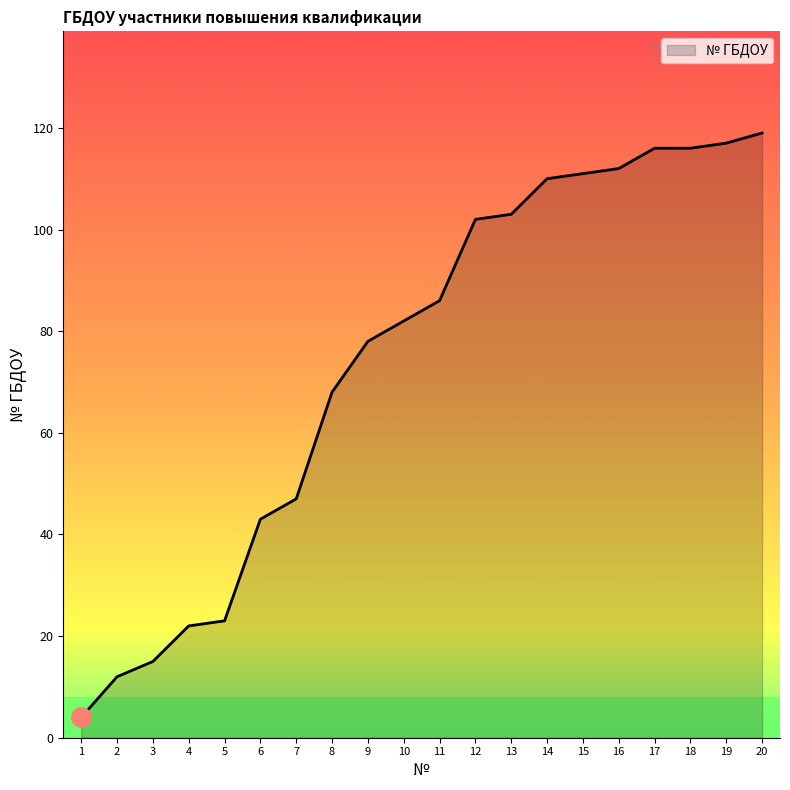

What is the sum of all values?

1486